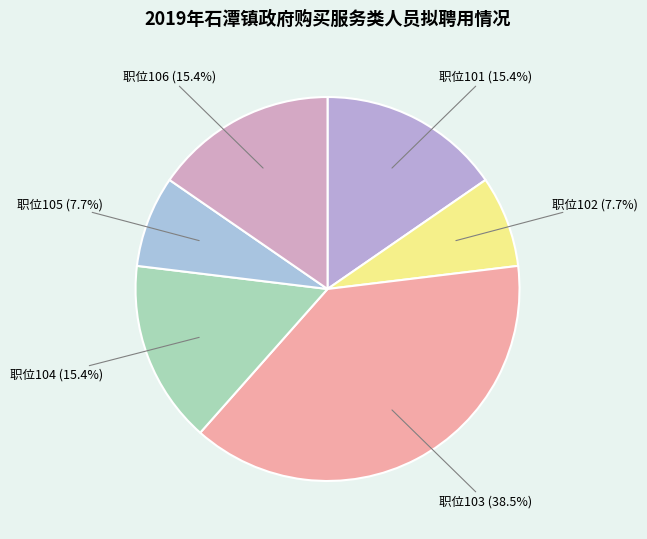

Between 职位104 (15.4%) and 职位102 (7.7%), which is larger?

职位104 (15.4%)